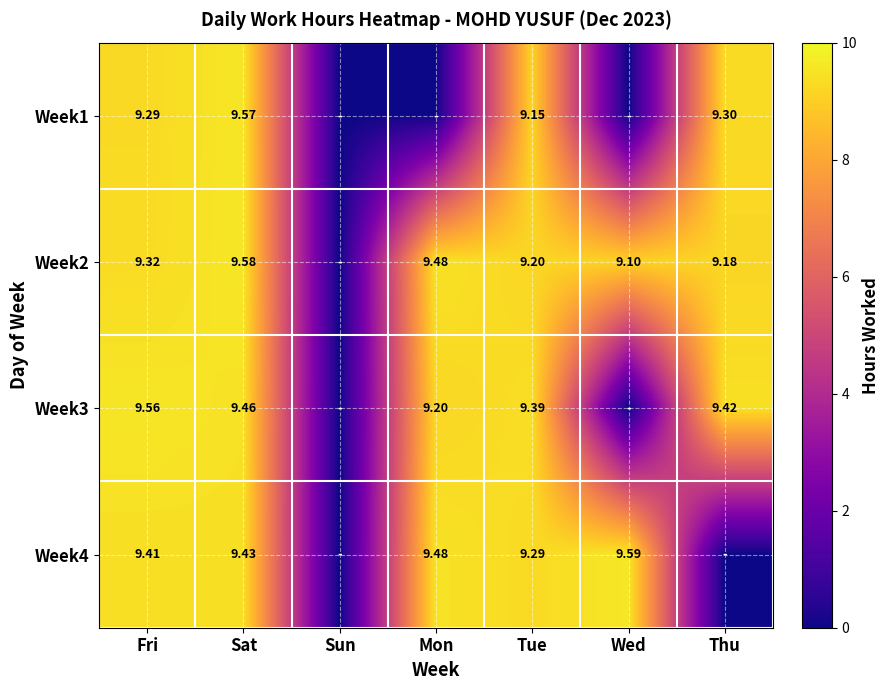

At which category does the chart reach its peak across all series?

Wed